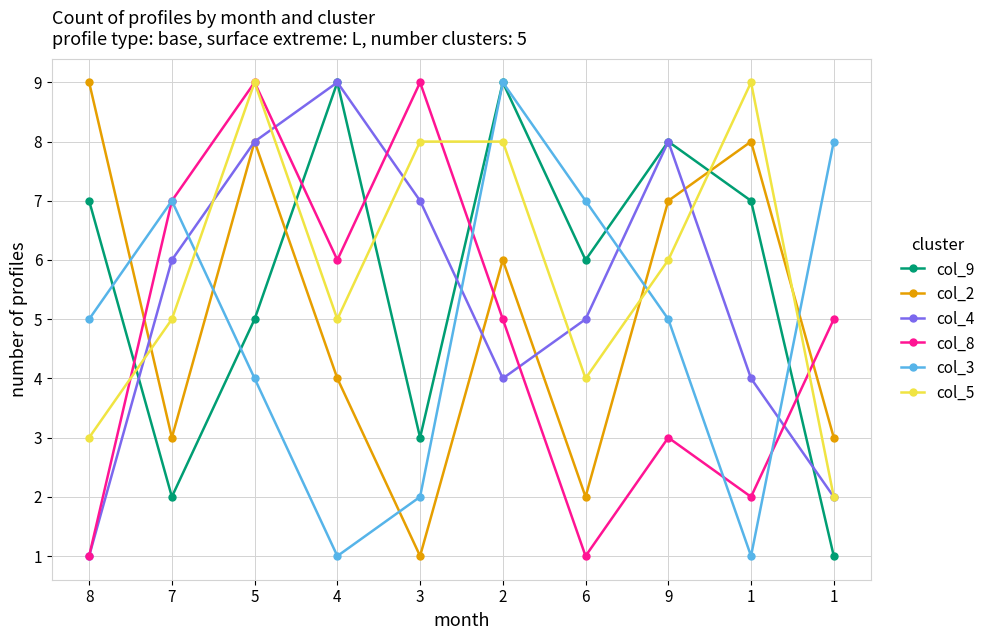

What is the difference between the maximum and minimum values in the col_5 series?

7